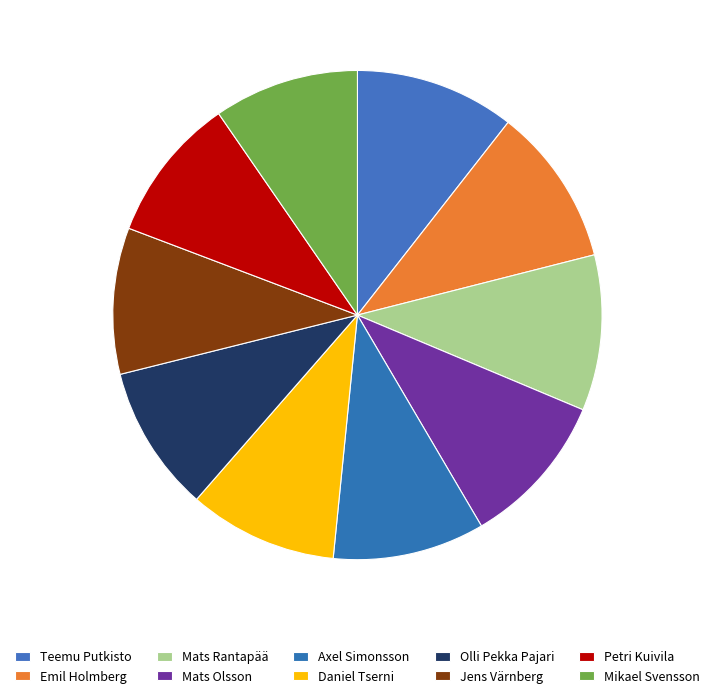

Count the number of slices in the pie.

10